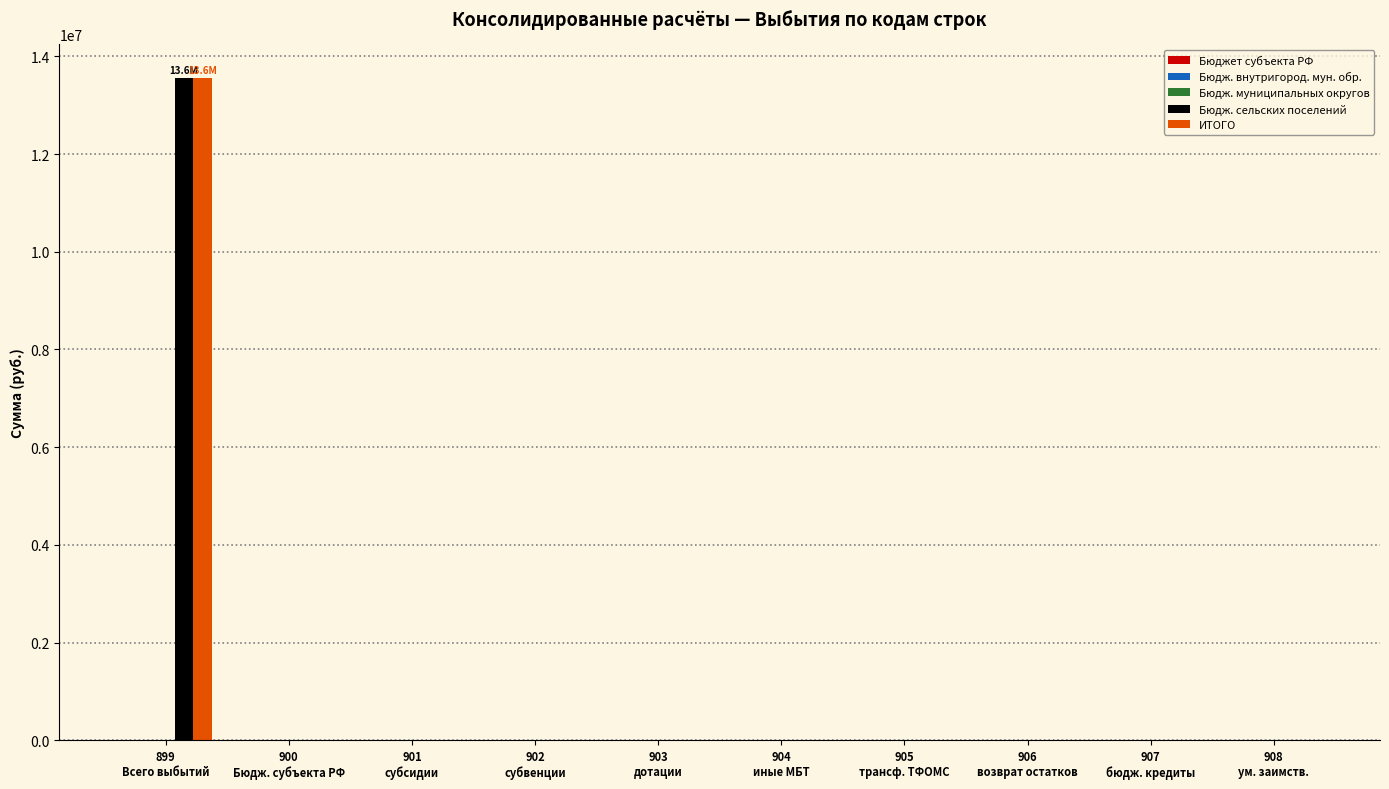

What is the spread (max minus min) of values at 899
Всего выбытий?

0.0